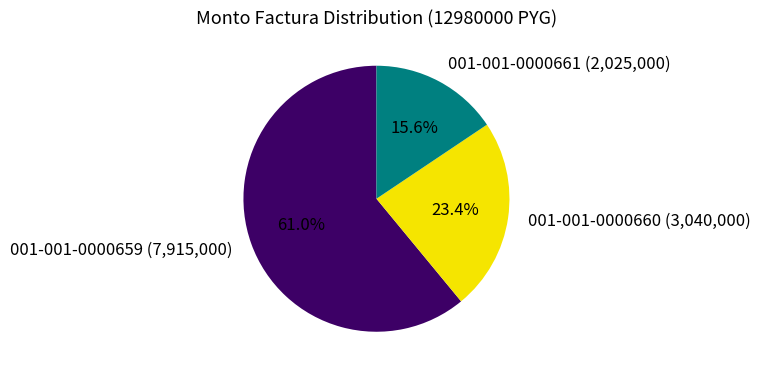

Which has a higher value, 001-001-0000659 or 001-001-0000660?

001-001-0000659